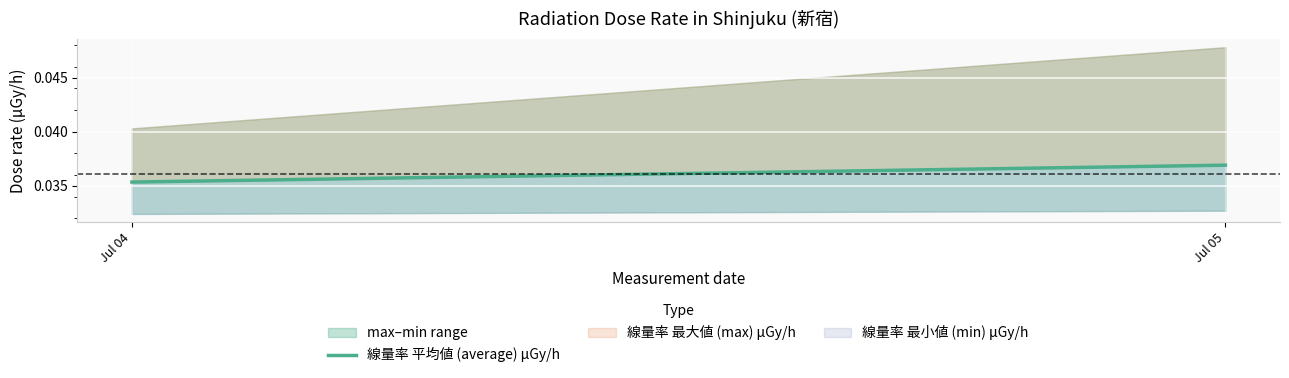

What is the sum of all values?

0.1